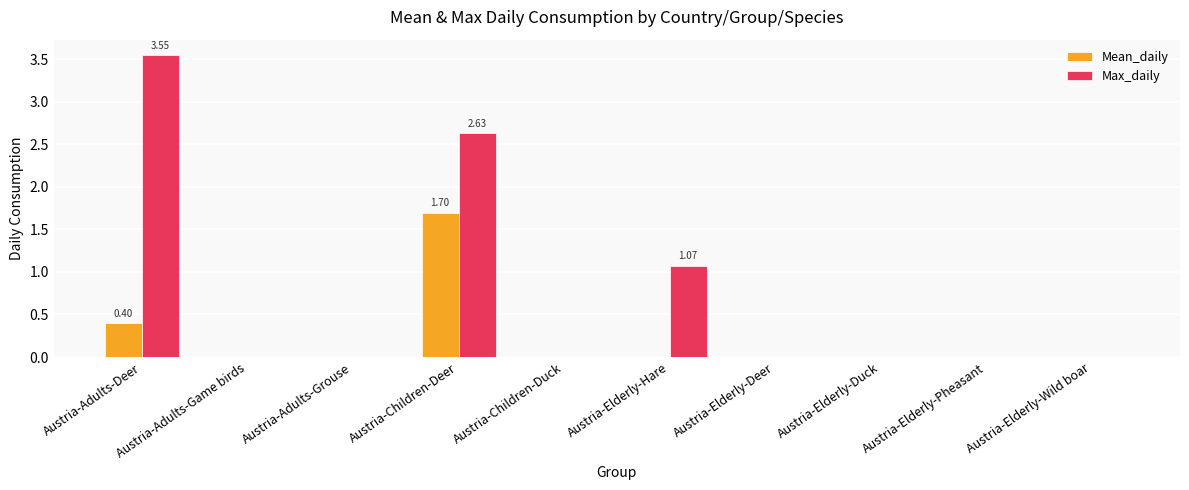

What is the sum of all Max_daily values?

7.3